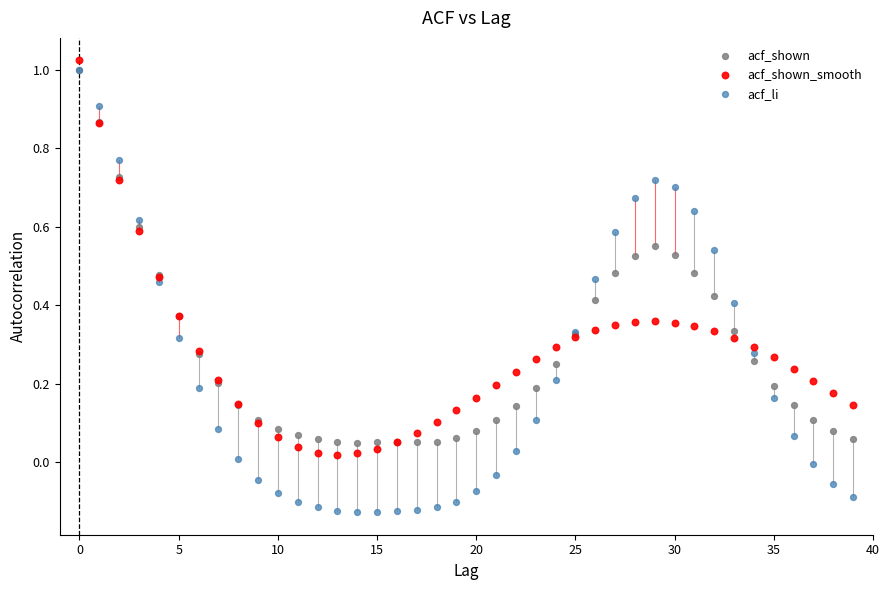

What are all the series names shown in the legend?

acf_shown, acf_shown_smooth, acf_li